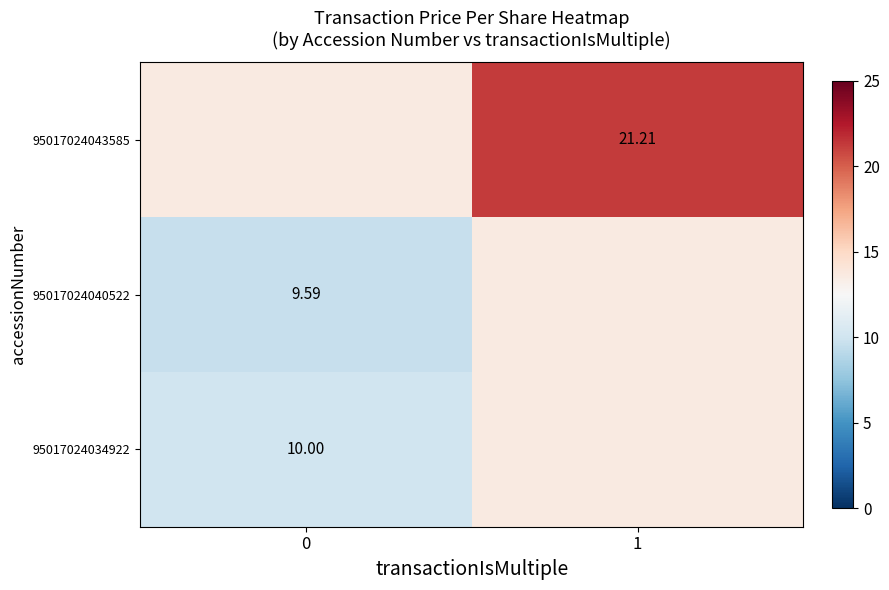

Is the value of 95017024040522 at 0 greater than the value of 95017024043585 at 1?

No